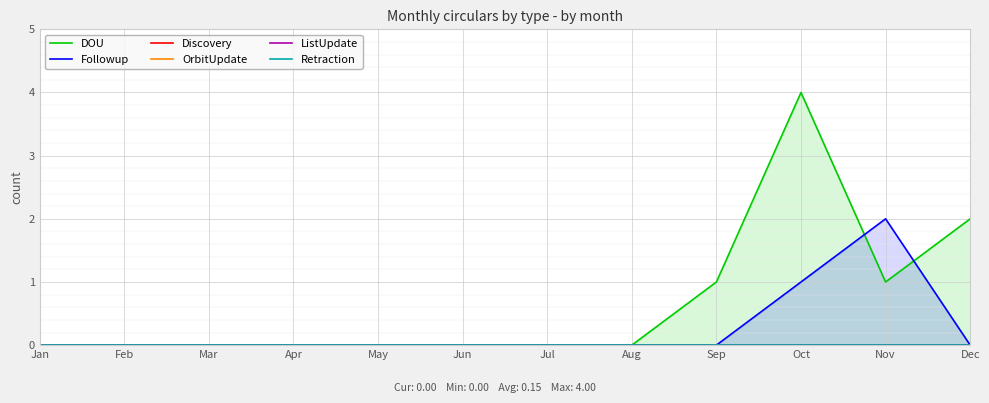

At how many categories does at least one series exceed 3?

1